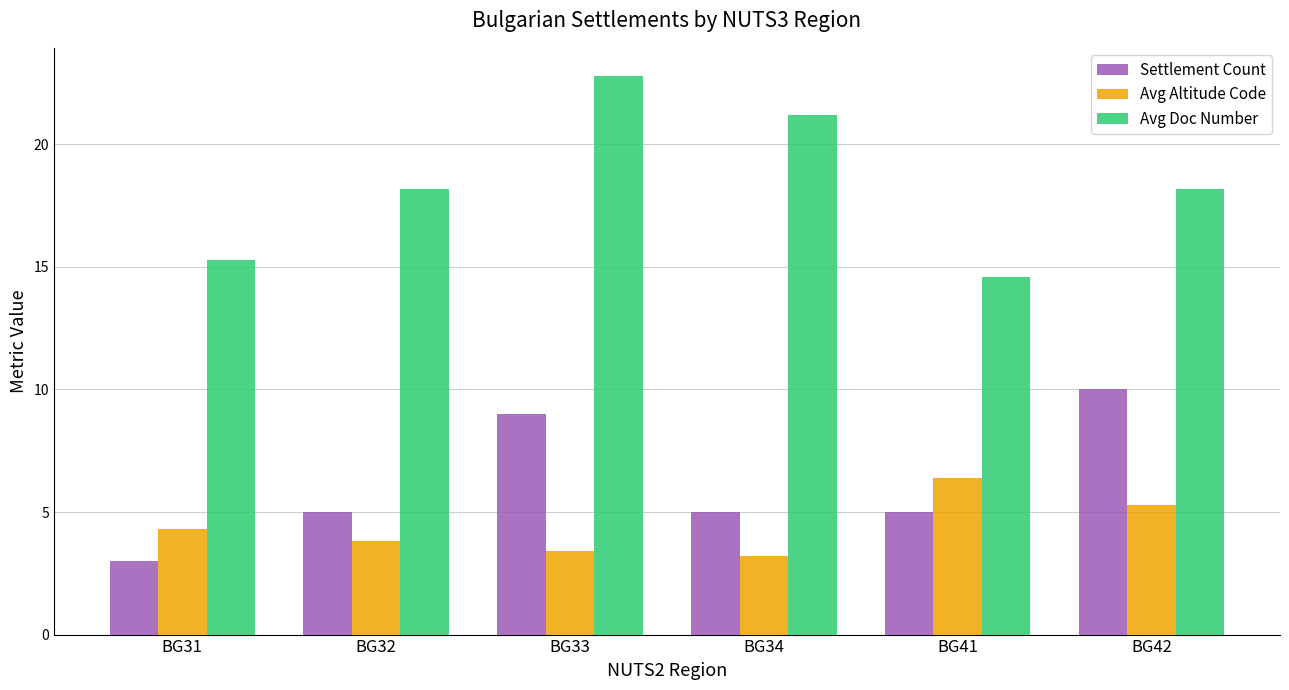

List the series in order of their peak value, highest first.

Avg Doc Number, Settlement Count, Avg Altitude Code